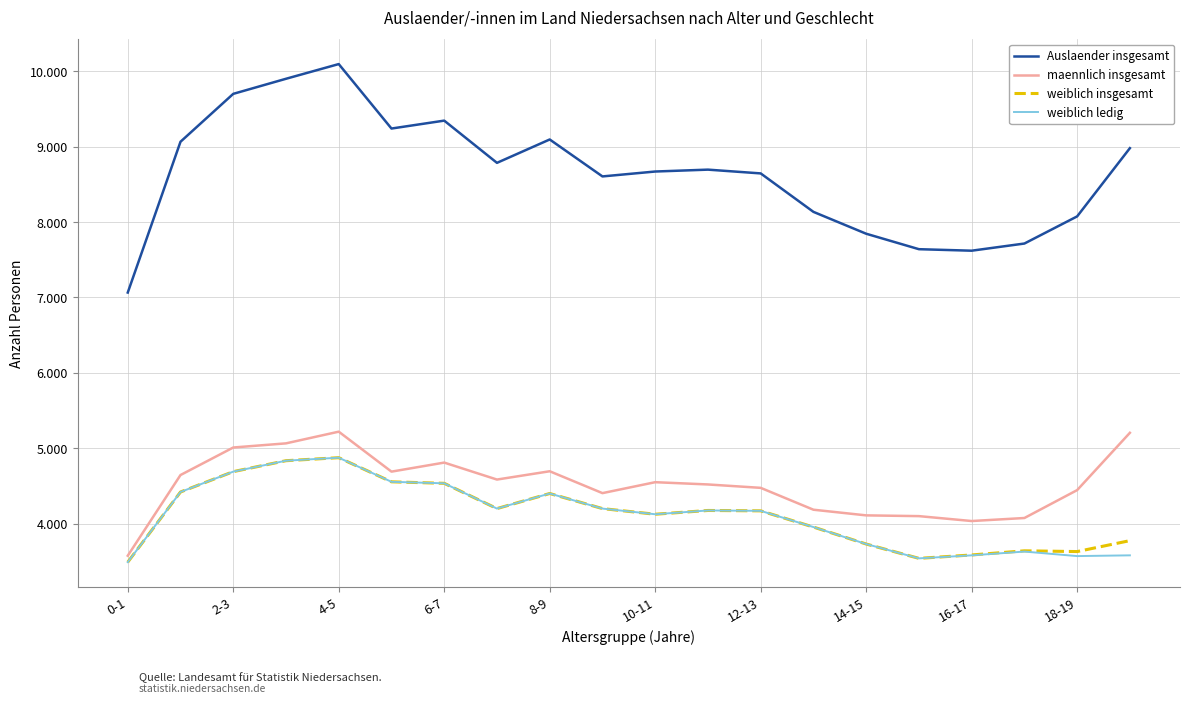

At which label is maennlich insgesamt closest to 4397?

18-19